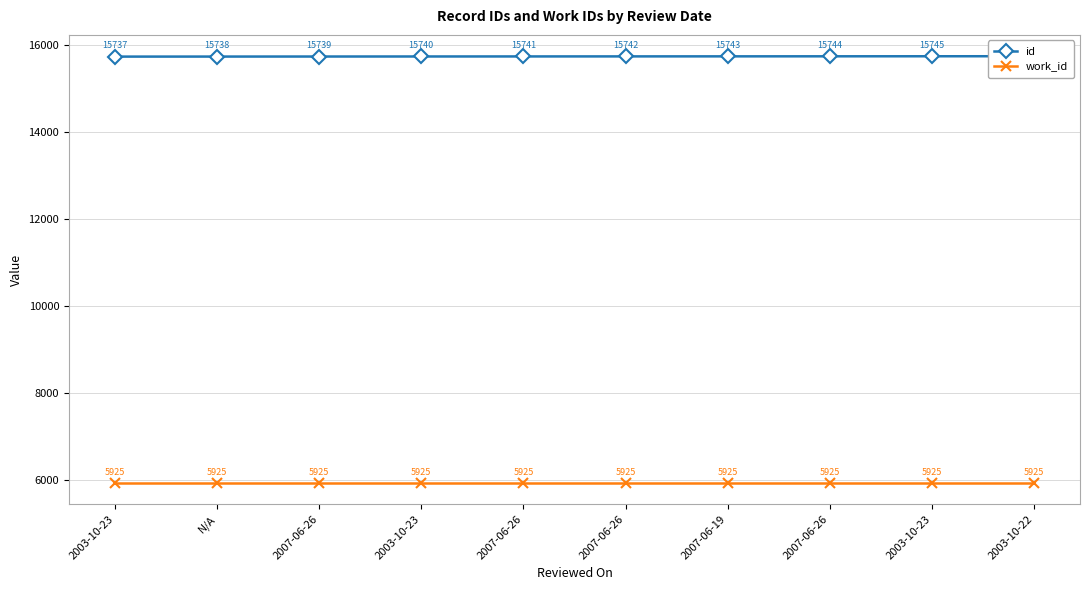

Which series changed the most between 2007-06-19 and 2003-10-23?

id